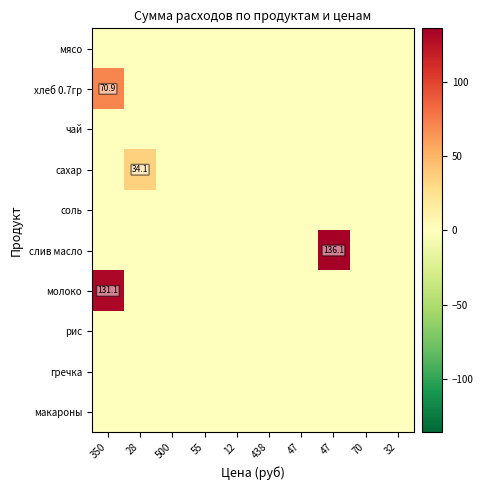

What is the maximum value for сахар?

34.1